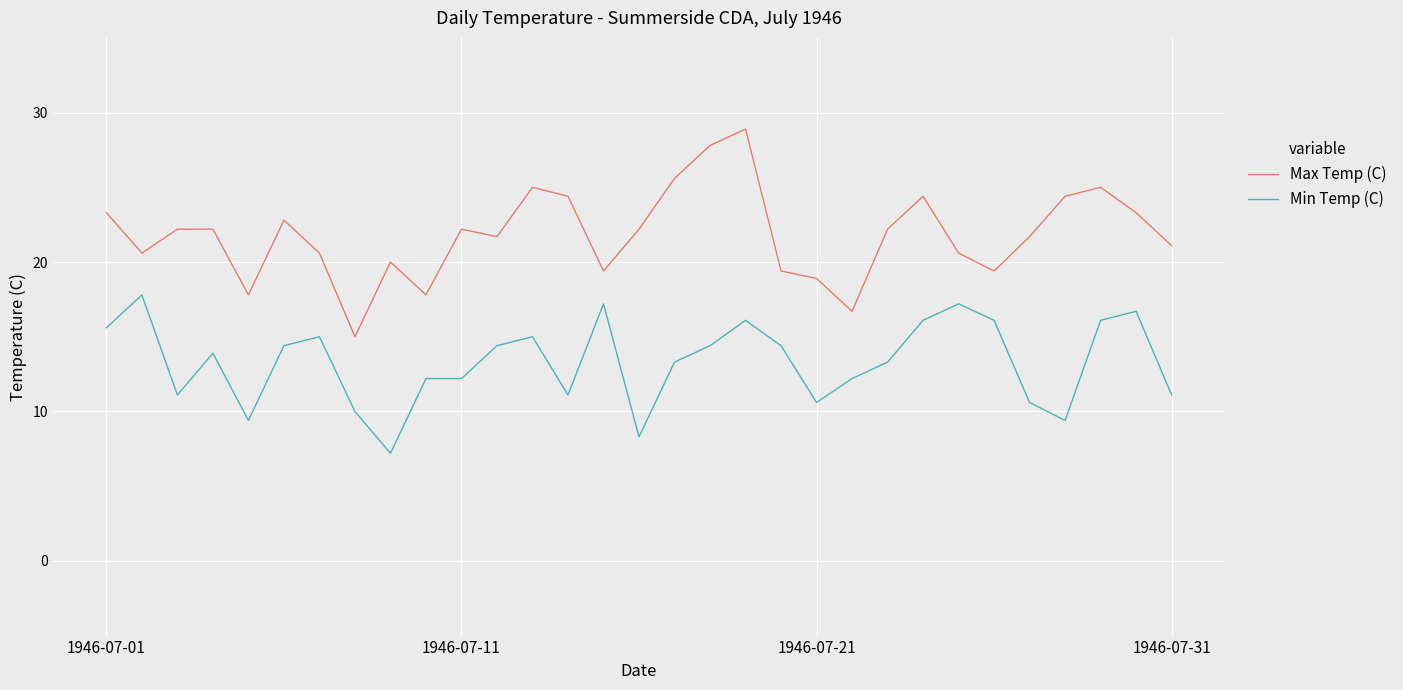

Which series has the largest total across all categories?

Max Temp (C)